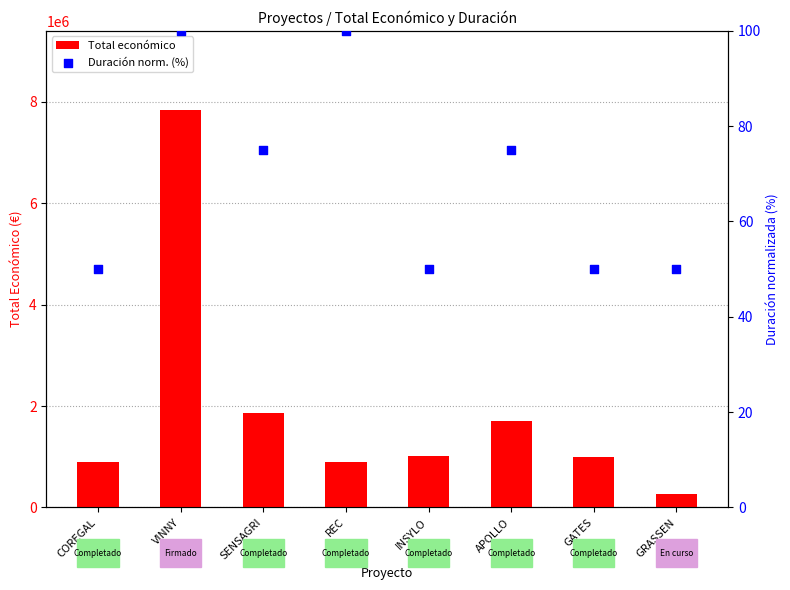

What are all the series names shown in the legend?

Total económico, Duración norm. (%)